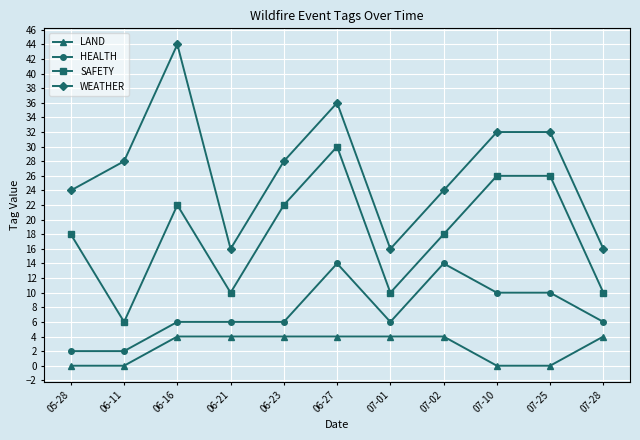

What are all the series names shown in the legend?

LAND, HEALTH, SAFETY, WEATHER